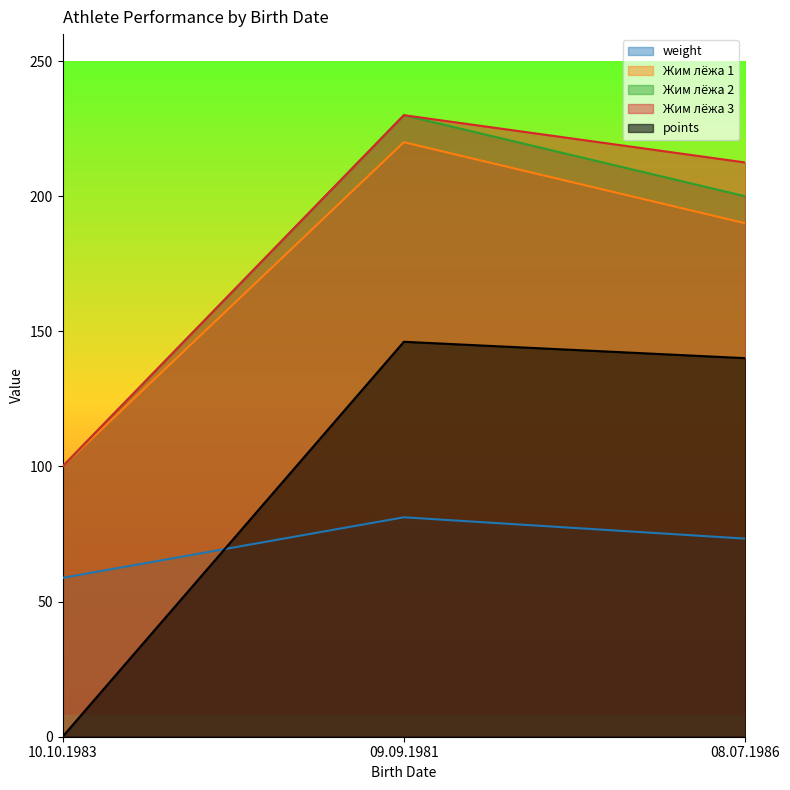

What is the spread (max minus min) of values at 09.09.1981?

148.8